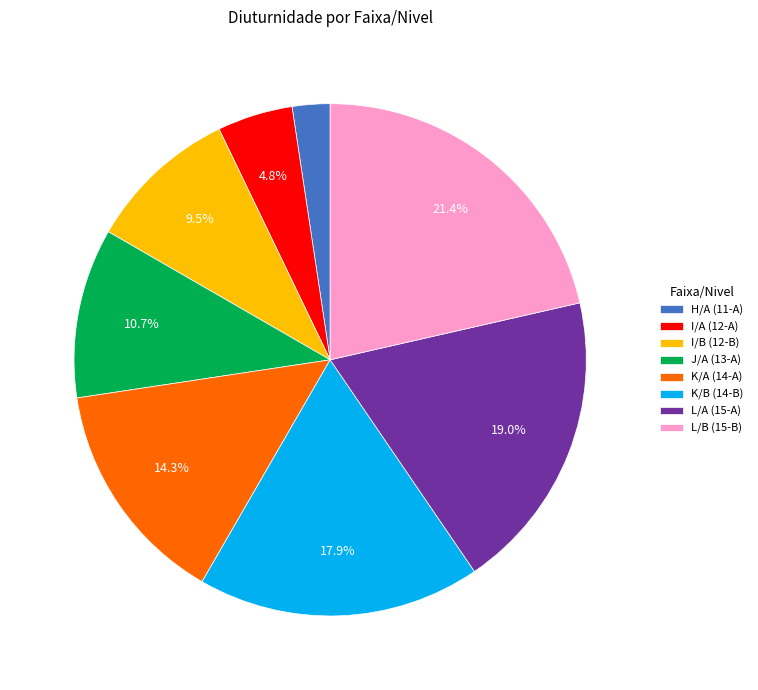

To the nearest percent, what percentage of the pie is J/A (13-A)?

11%